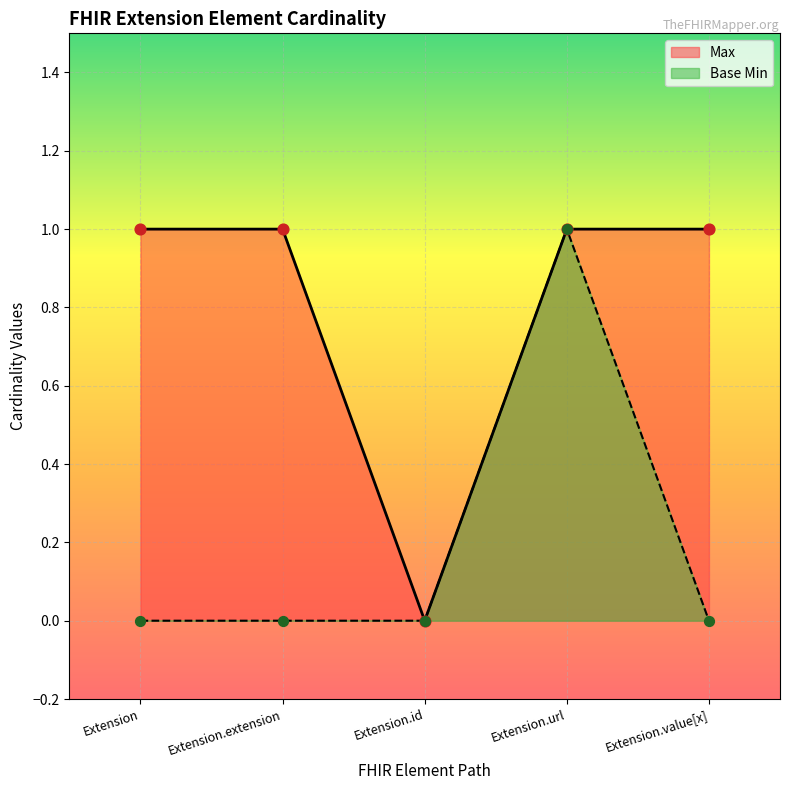

Which series has the largest total across all categories?

Max